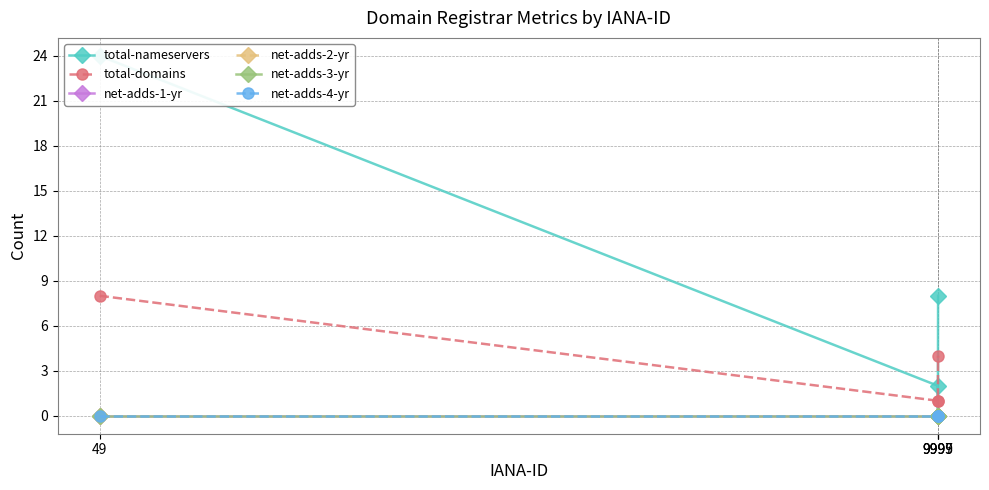

Which category has the highest value across all series?

49